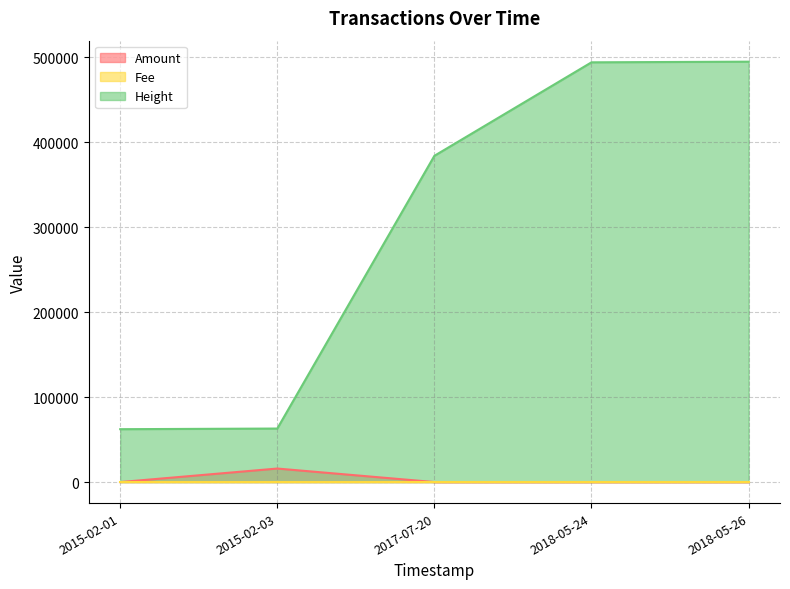

What is the highest value of the Fee series?

1